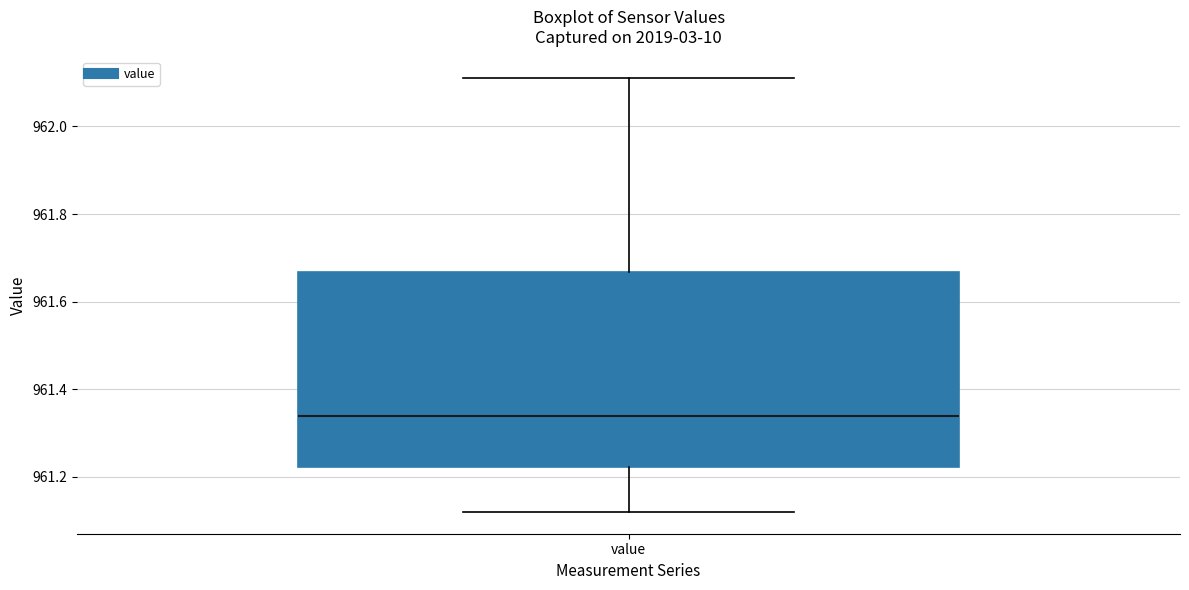

Read this box plot against the y-axis: the position of the median line, the range covered by the box, and the ends of both whiskers. The values are not printed on the chart, so give them approximately, as read against the axis.

median 961.34, box 961.22 to 961.66, whiskers 961.12 to 962.12